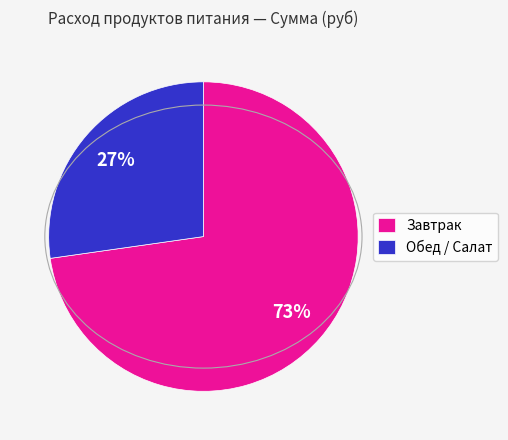

Rank the categories by value from highest to lowest.

Завтрак, Обед / Салат